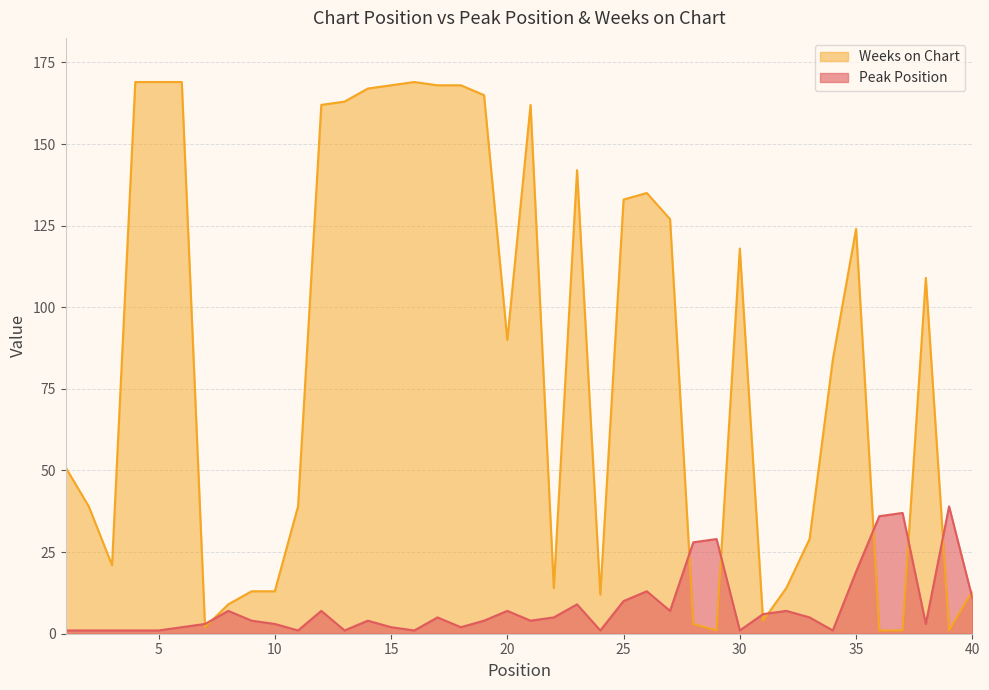

True or false: Peak Position has a value of 1 at 4.

True